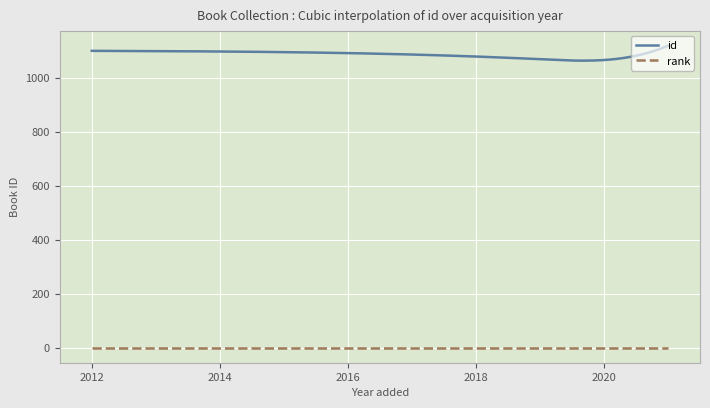

Rank the series by their maximum value, from highest to lowest.

id, rank